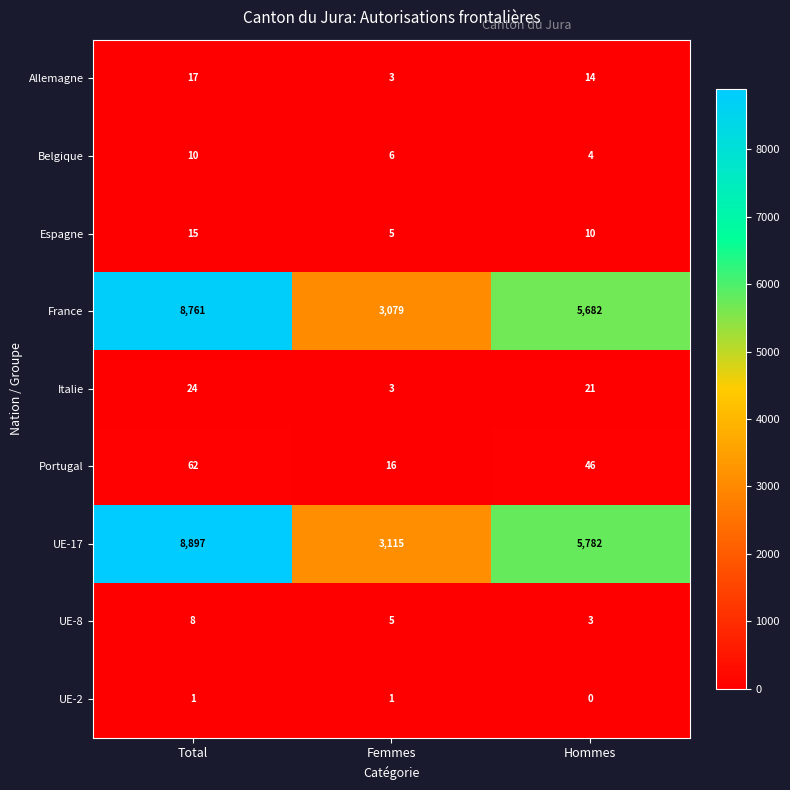

What is the spread (max minus min) of values at Femmes?

3114